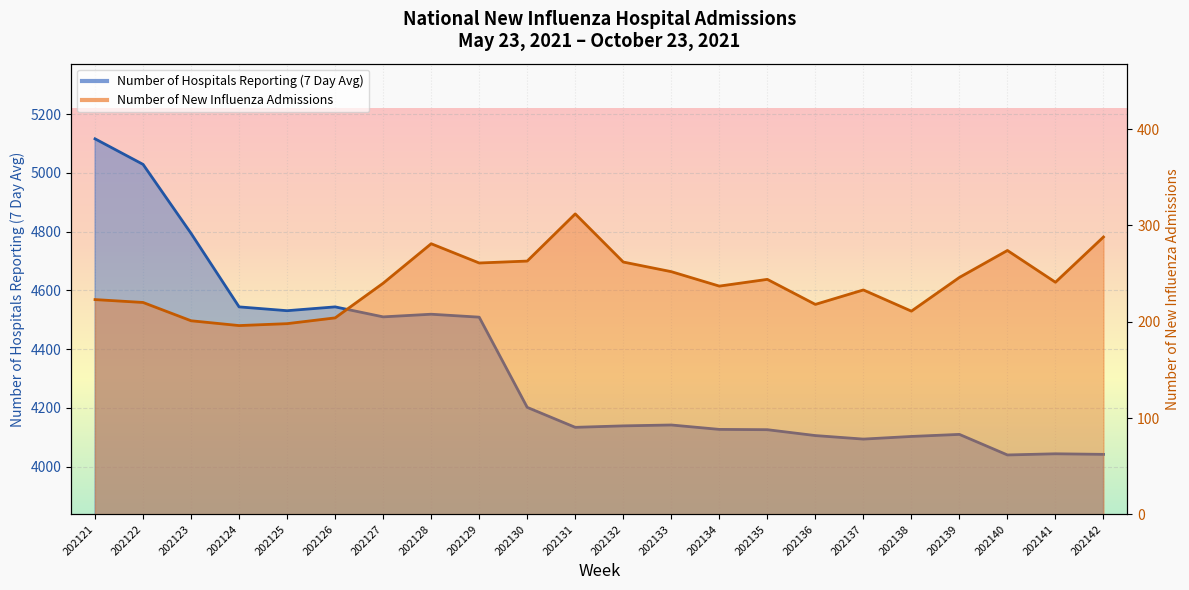

The value of Number of Hospitals Reporting (7 Day Avg) at 202136 is 4106. True or false?

True